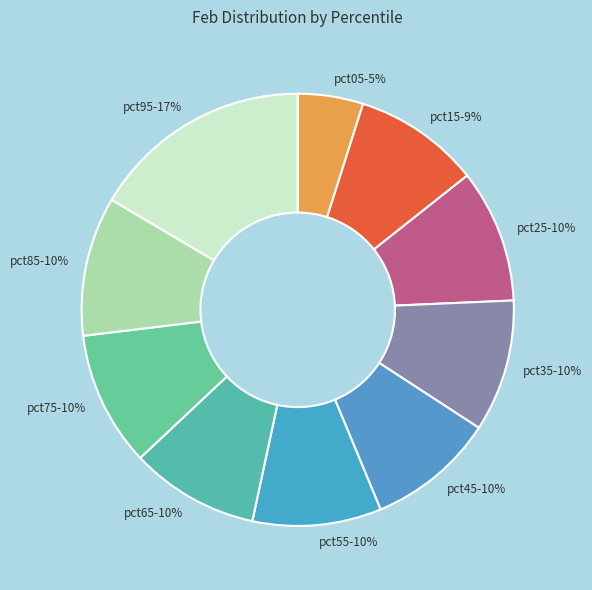

Is there a majority slice in this chart?

No